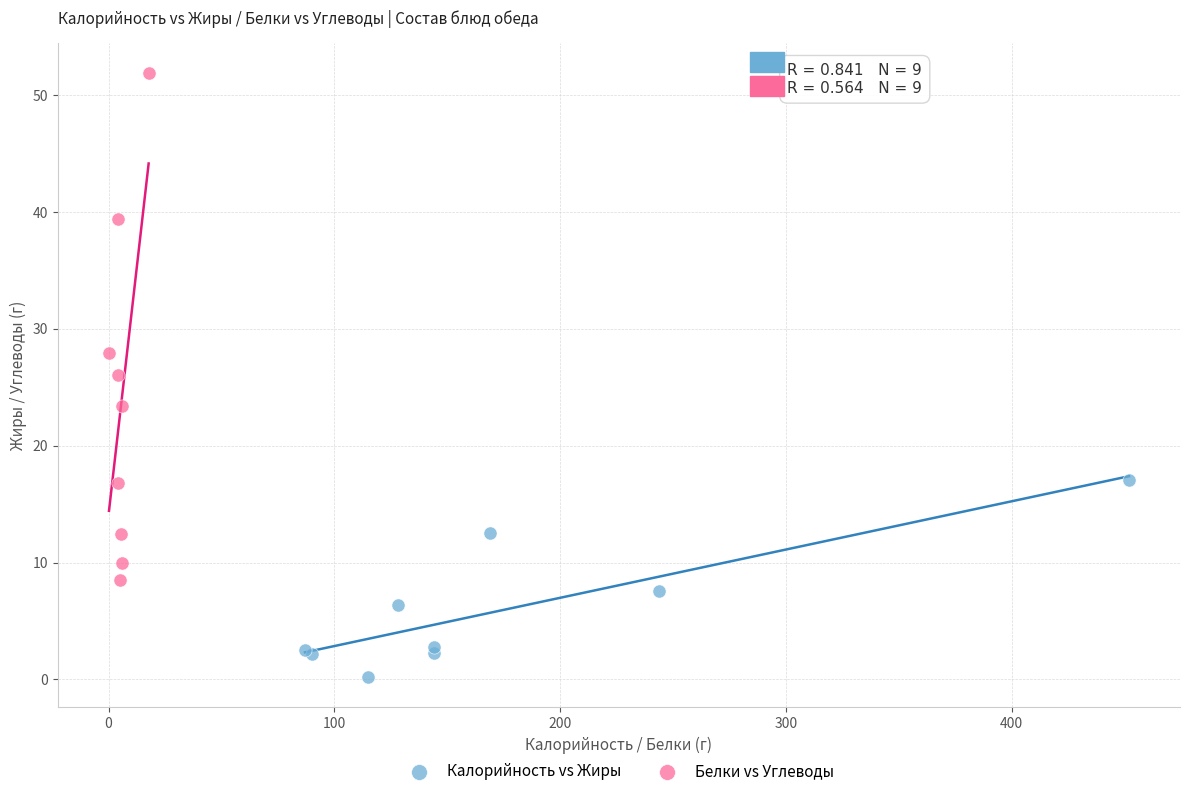

What are all the series names shown in the legend?

Калорийность vs Жиры, Белки vs Углеводы